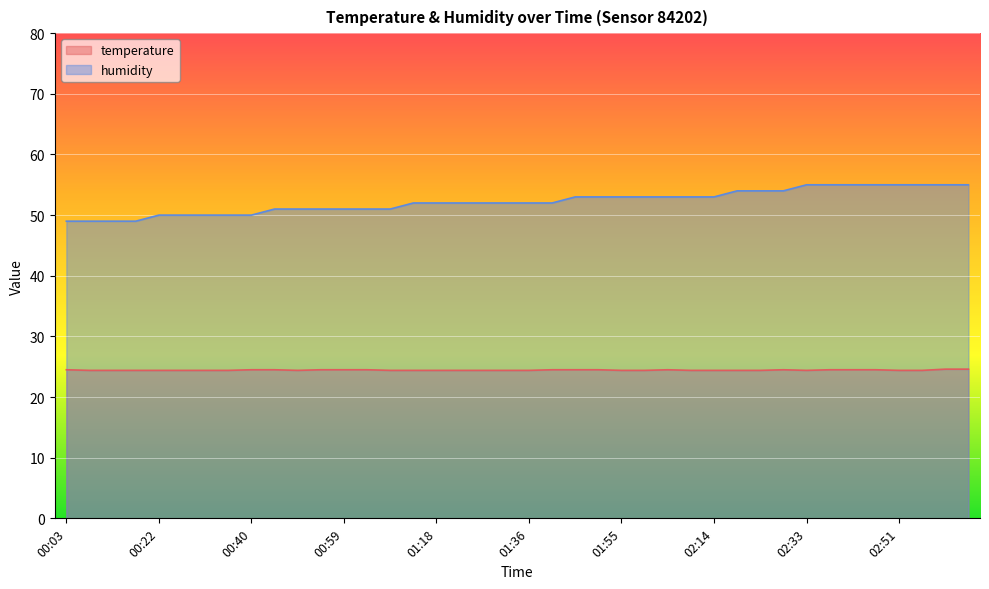

What are all the series names shown in the legend?

temperature, humidity